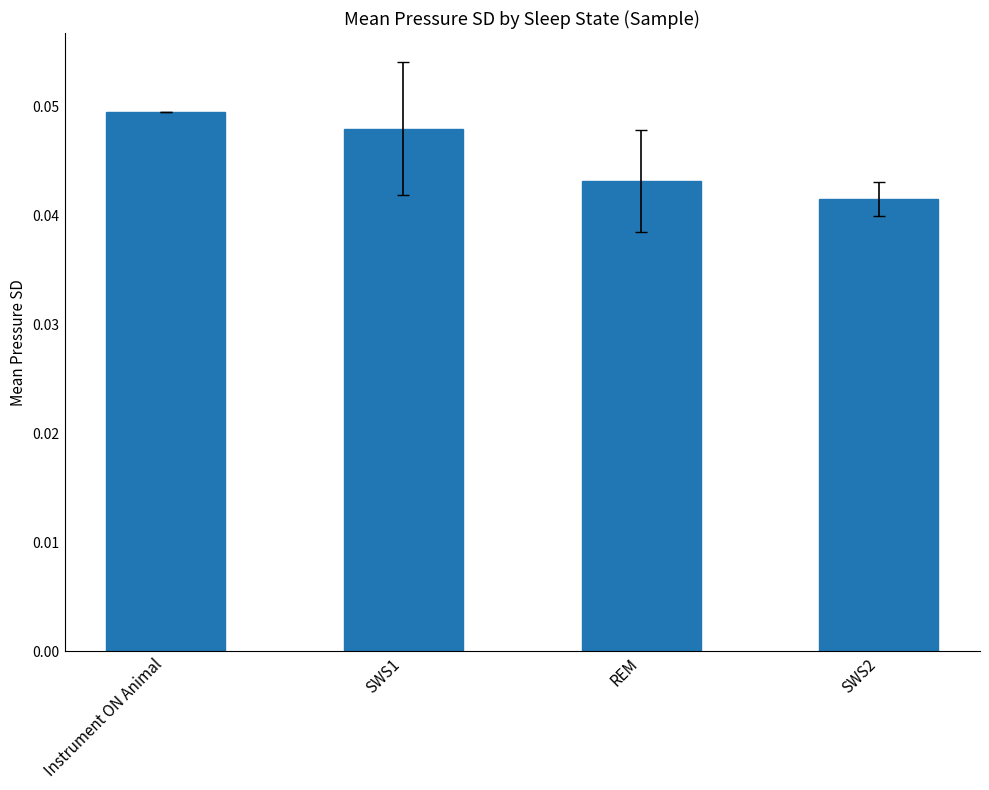

Are the bars grouped side by side (vs. stacked)?

No